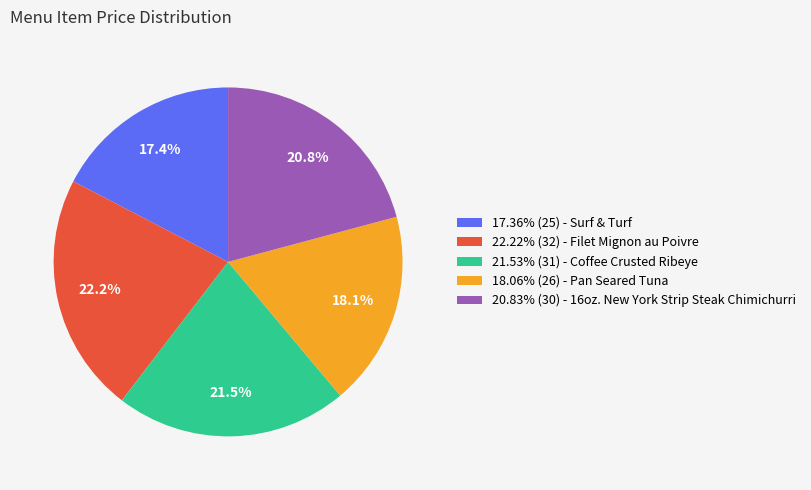

How much of the chart is everything except 22.22% (32) - Filet Mignon au Poivre?

77.8%